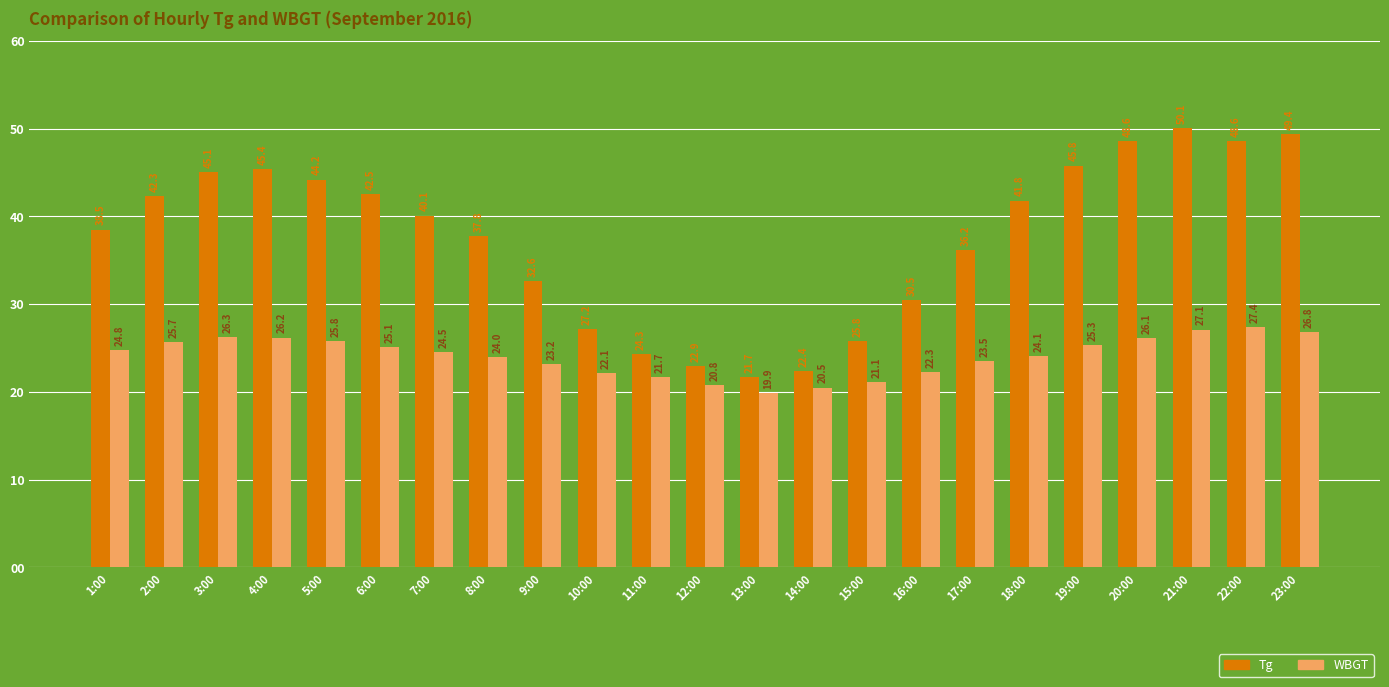

List the labels in order of WBGT value, largest first.

22:00, 21:00, 23:00, 3:00, 4:00, 20:00, 5:00, 2:00, 19:00, 6:00, 1:00, 7:00, 18:00, 8:00, 17:00, 9:00, 16:00, 10:00, 11:00, 15:00, 12:00, 14:00, 13:00